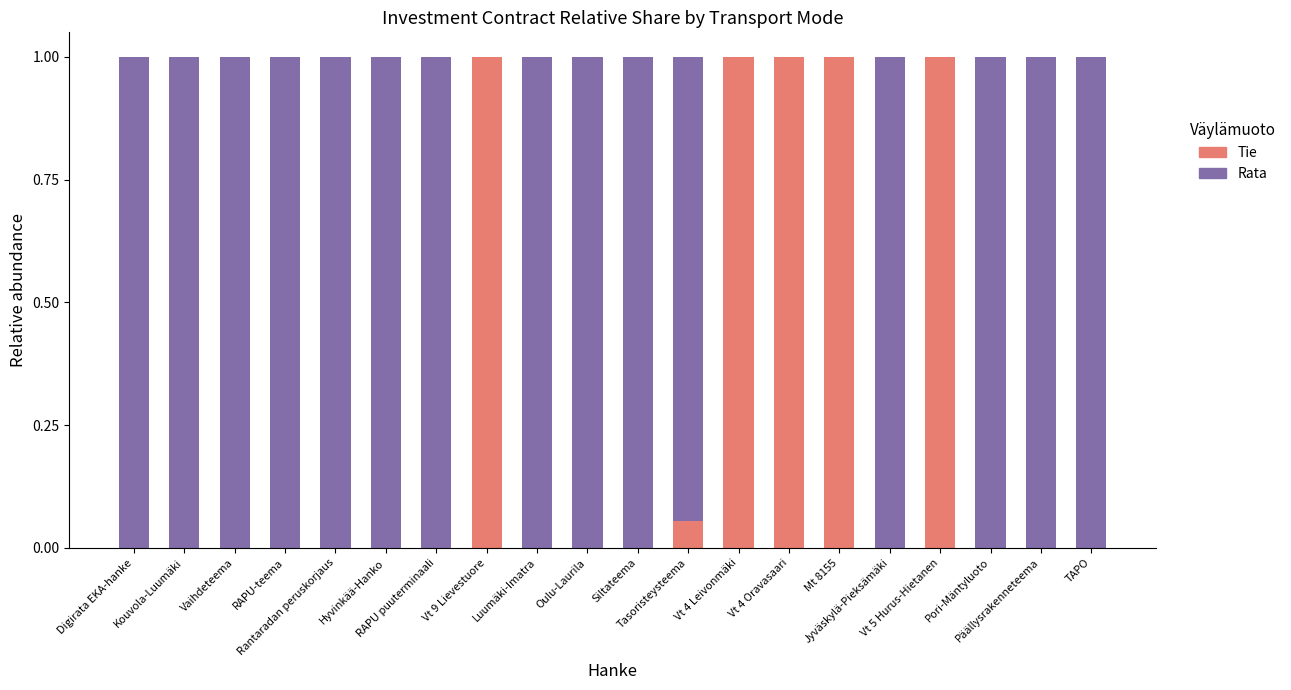

What is the sum of all Tie values?

5.1